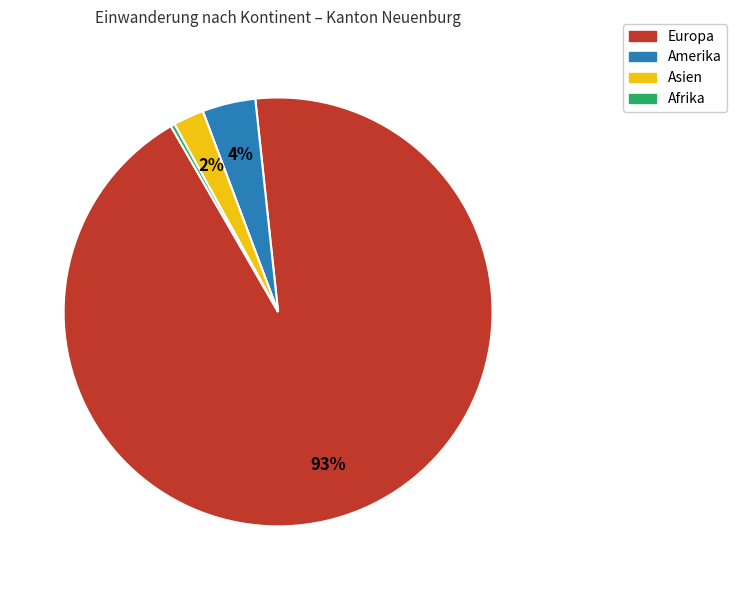

To the nearest percent, what is the combined percentage of Europa and Asien?

96%